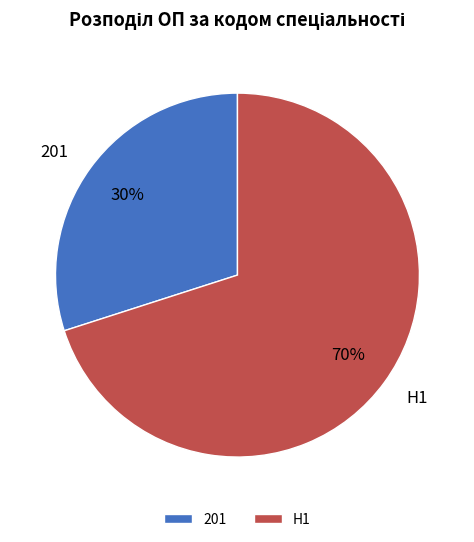

Between 201 and H1, which is larger?

H1